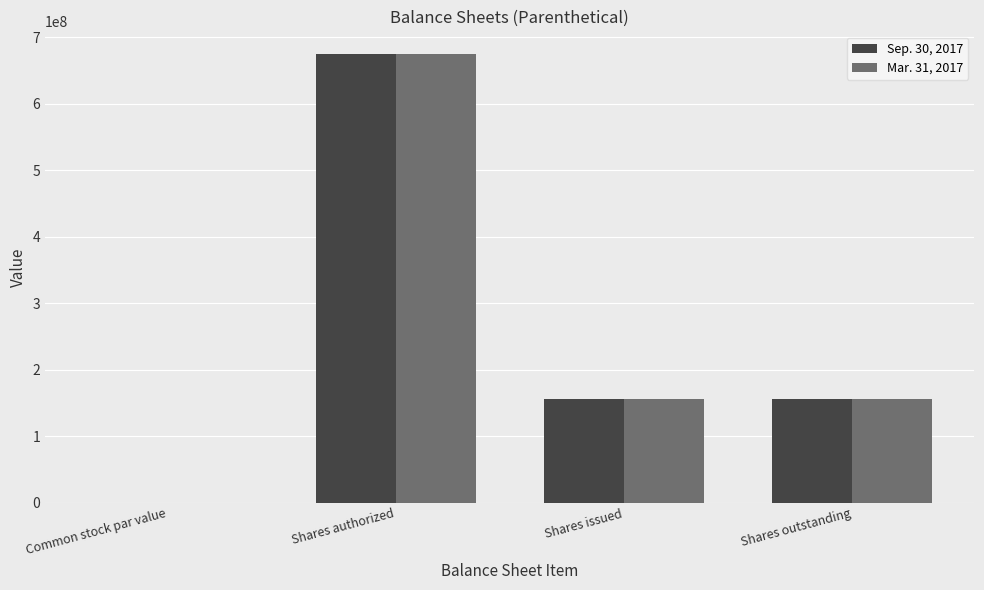

What is the greatest value displayed?

675000000.0